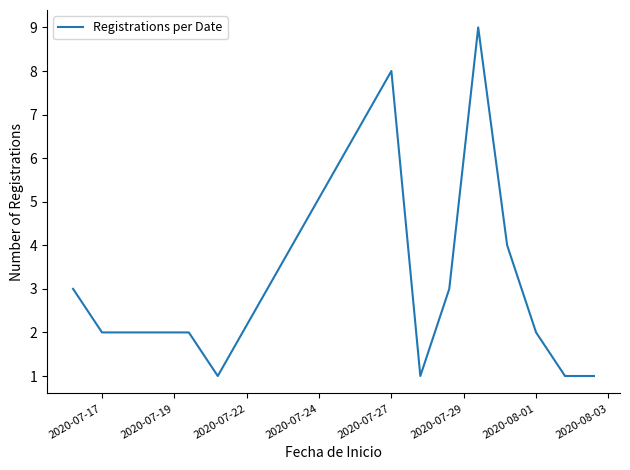

What is the maximum value shown in the chart?

9